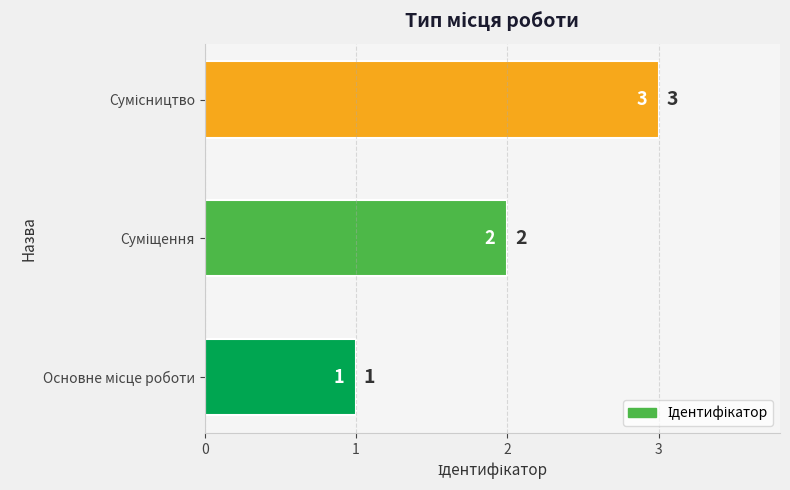

How many values are between 1 and 3?

3